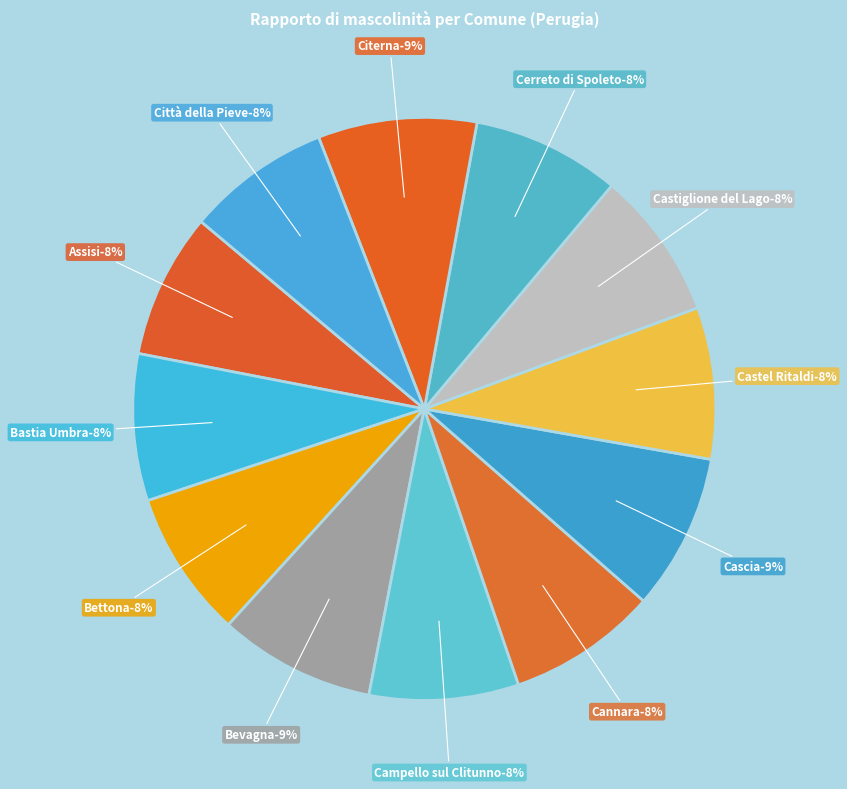

Rank the categories by value from highest to lowest.

Citerna, Bevagna, Cascia, Castel Ritaldi, Cannara, Campello sul Clitunno, Castiglione del Lago, Cerreto di Spoleto, Bettona, Bastia Umbra, Assisi, Città della Pieve